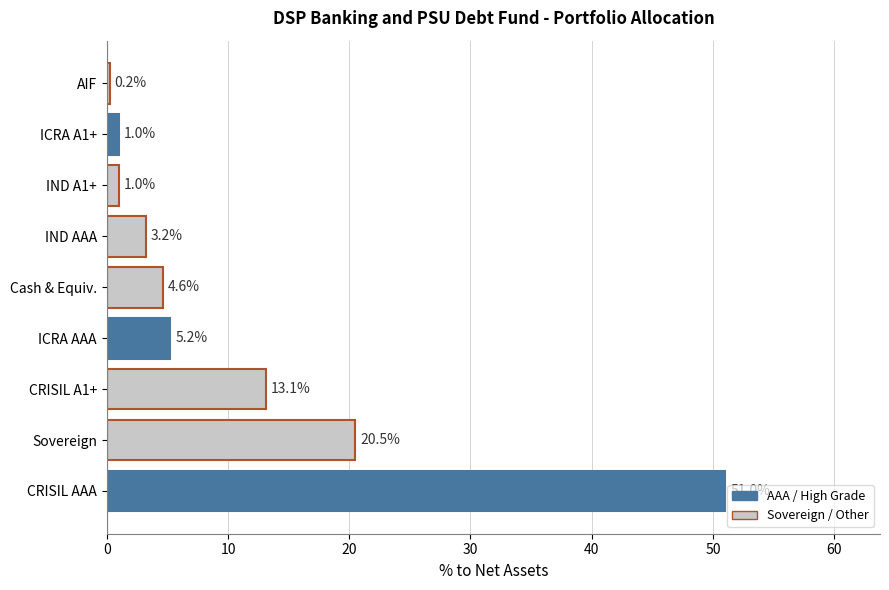

Between CRISIL AAA and IND A1+, which is larger?

CRISIL AAA